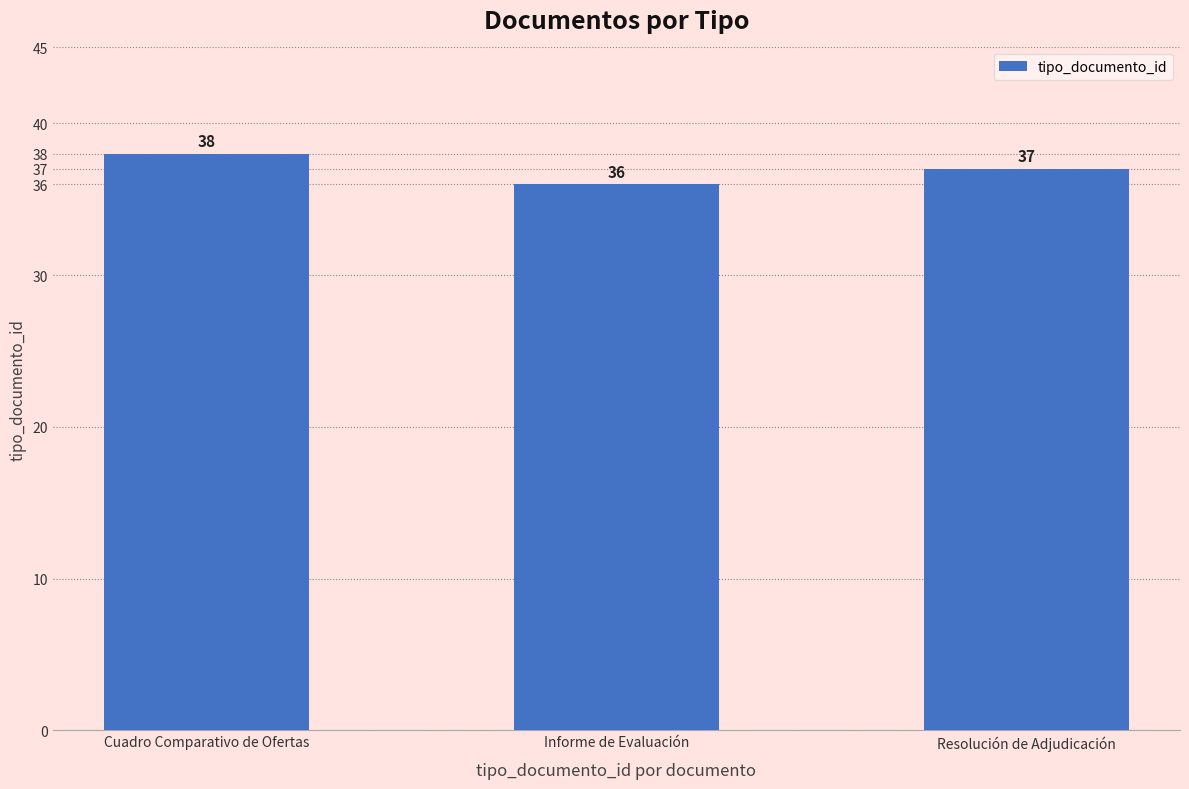

Rank the categories by value from highest to lowest.

Cuadro Comparativo de Ofertas, Resolución de Adjudicación, Informe de Evaluación